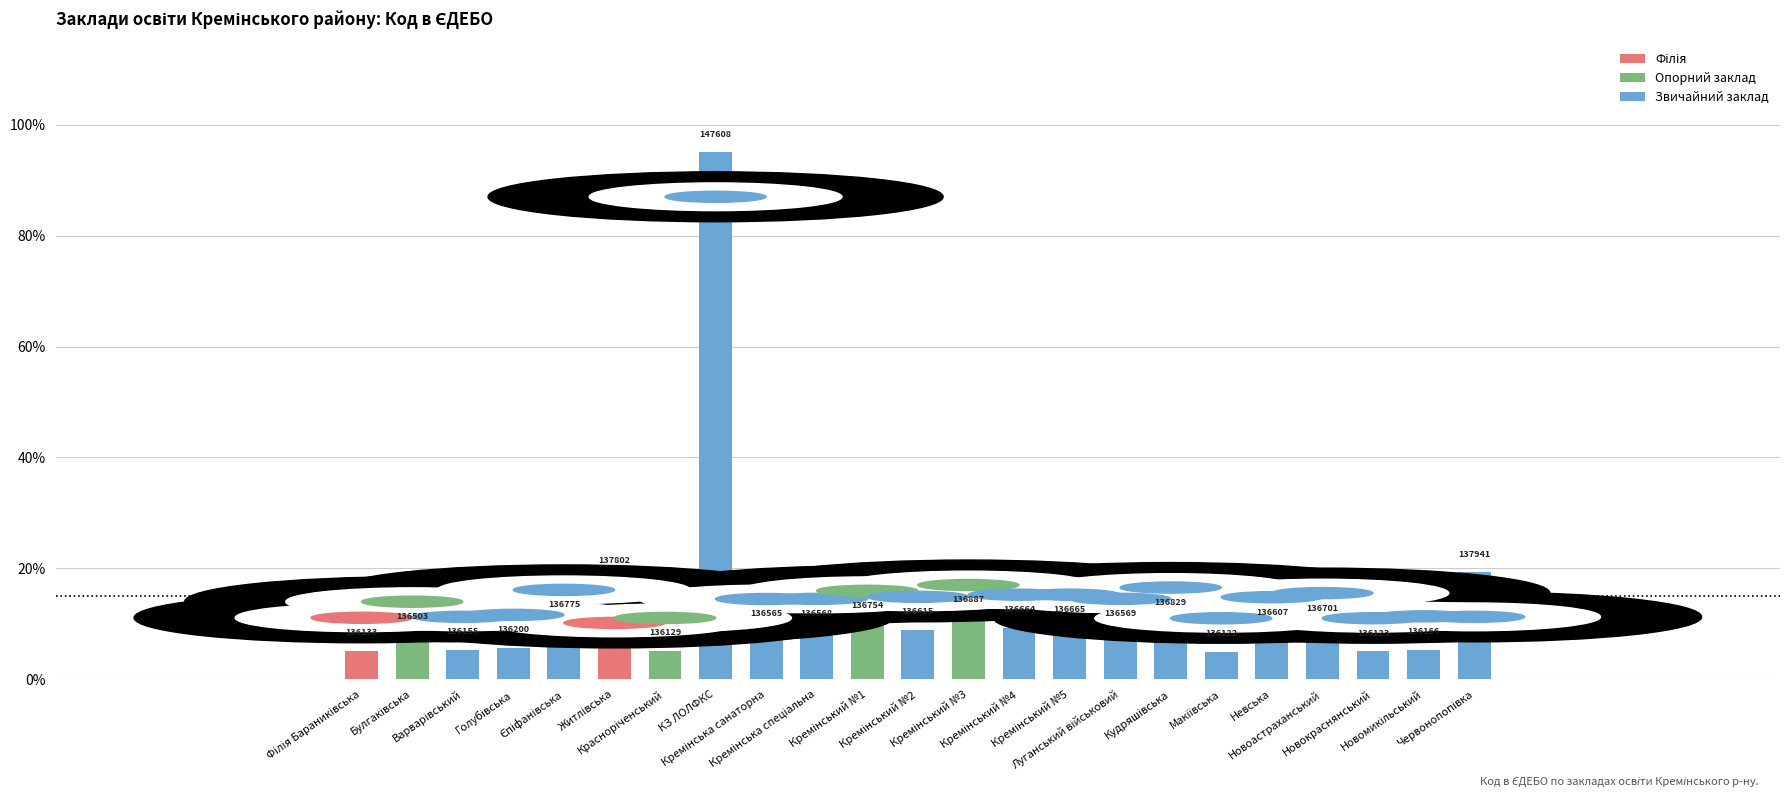

Does the chart contain stacked bars?

No